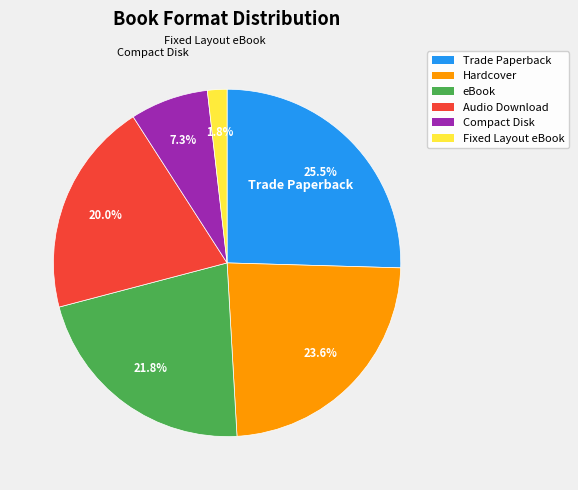

Is there a majority slice in this chart?

No